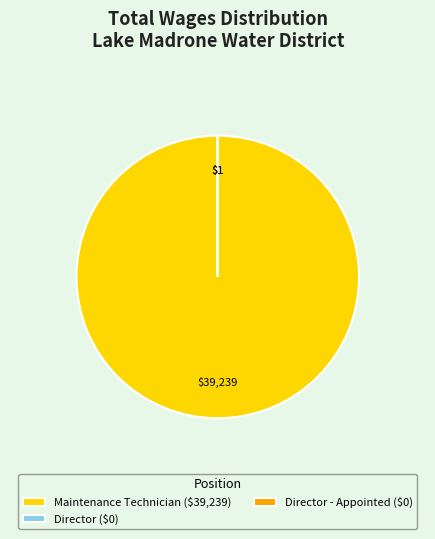

What is the largest slice in the pie chart?

Maintenance Technician ($39,239)